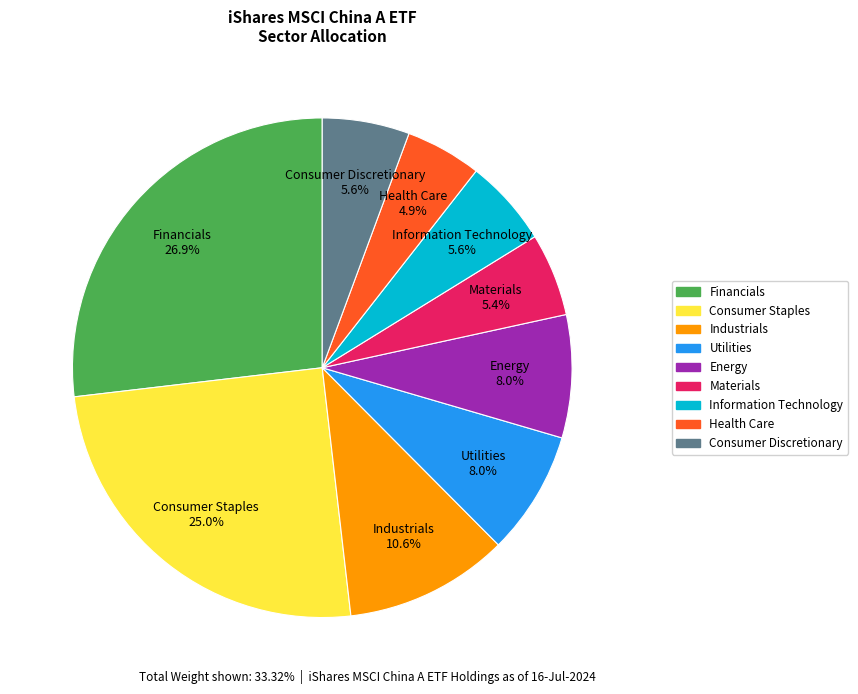

How much of the chart is everything except Consumer Discretionary?

94.4%